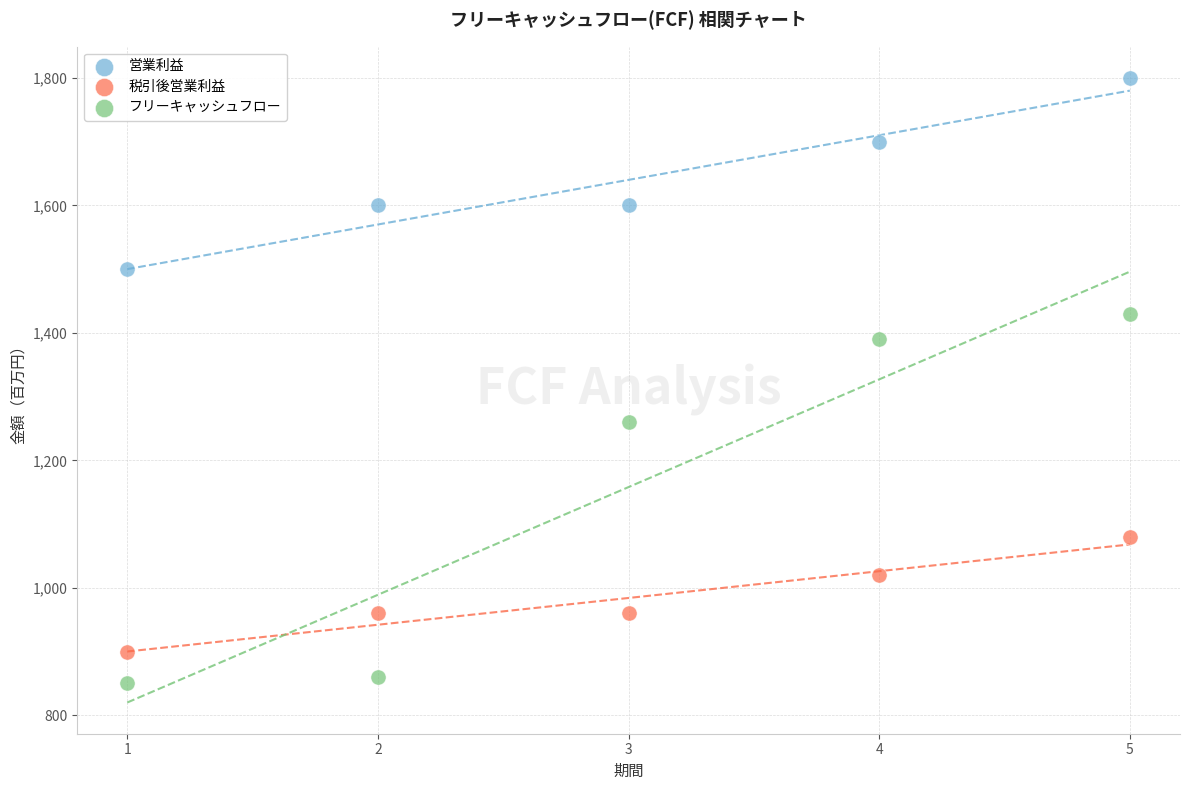

Which series has the largest Y range (max minus min)?

フリーキャッシュフロー